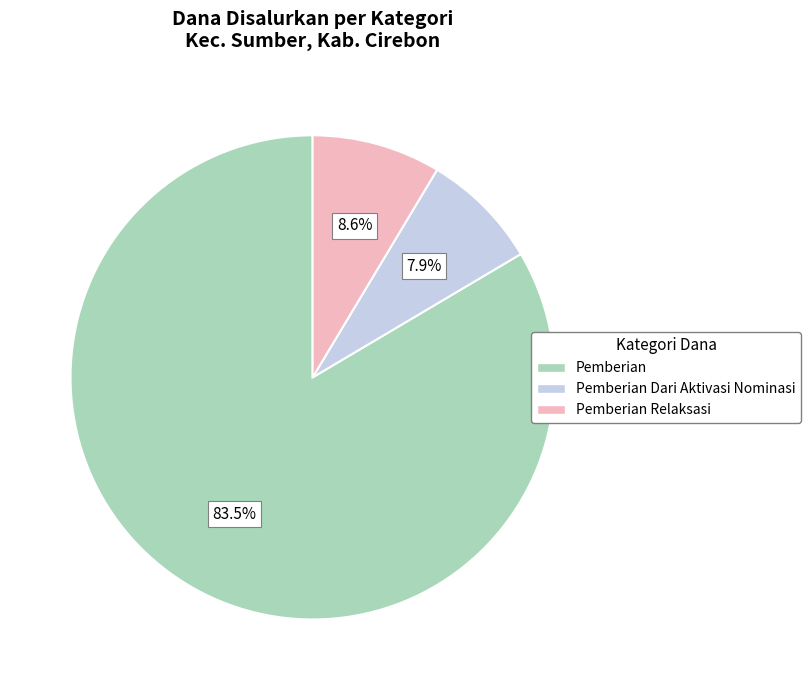

Which category has the smallest portion of the pie?

Pemberian Dari Aktivasi Nominasi